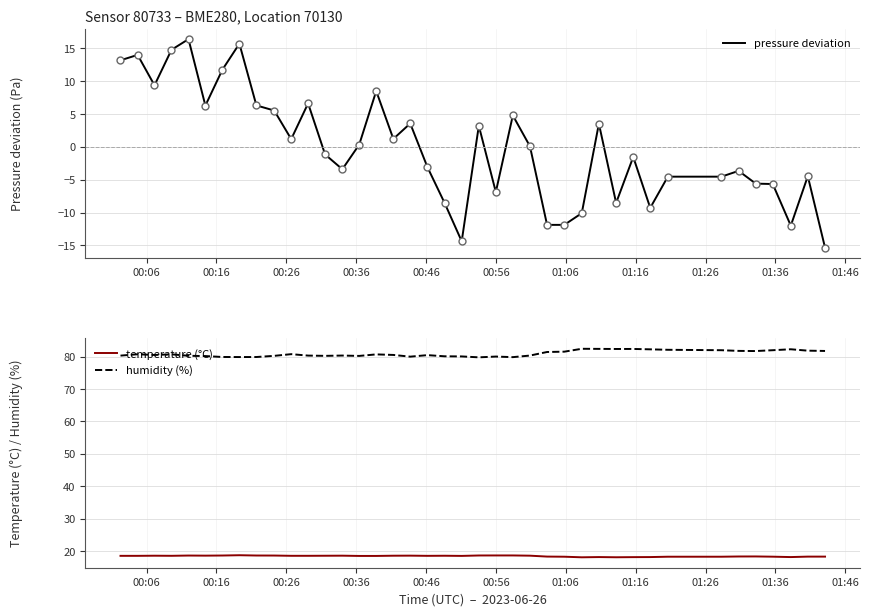

What are all the series names shown in the legend?

pressure deviation, temperature (°C), humidity (%)